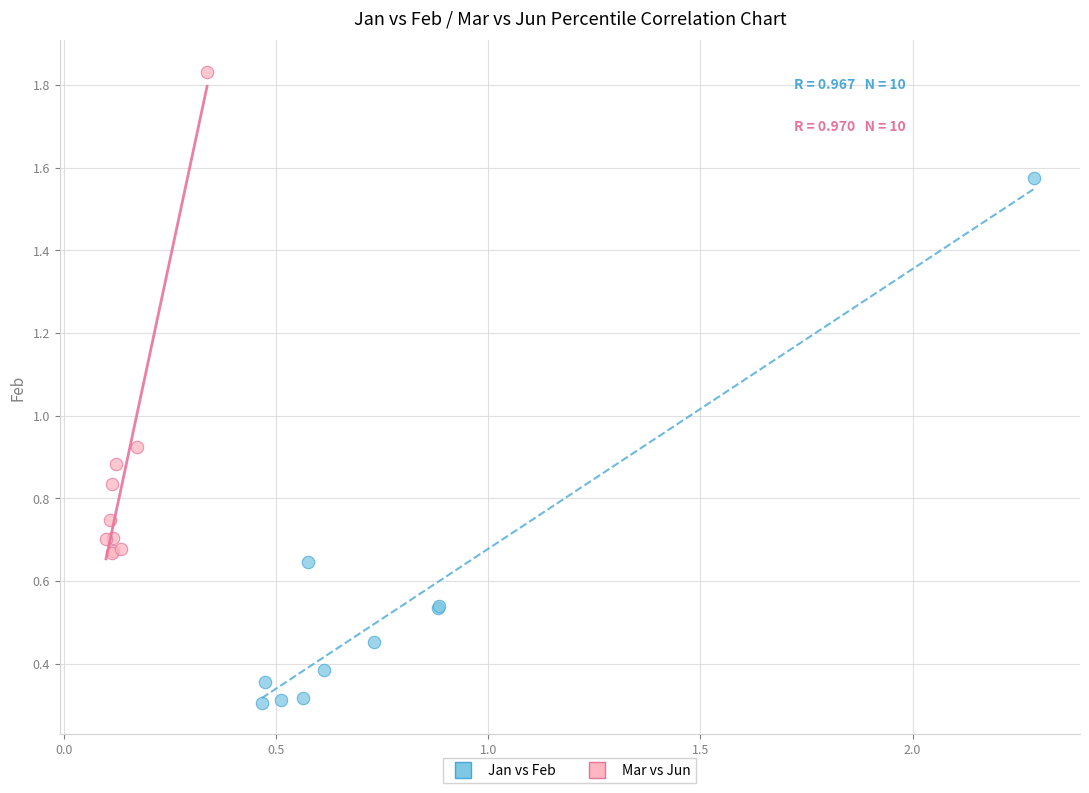

Which series reaches the maximum Y coordinate?

Mar vs Jun